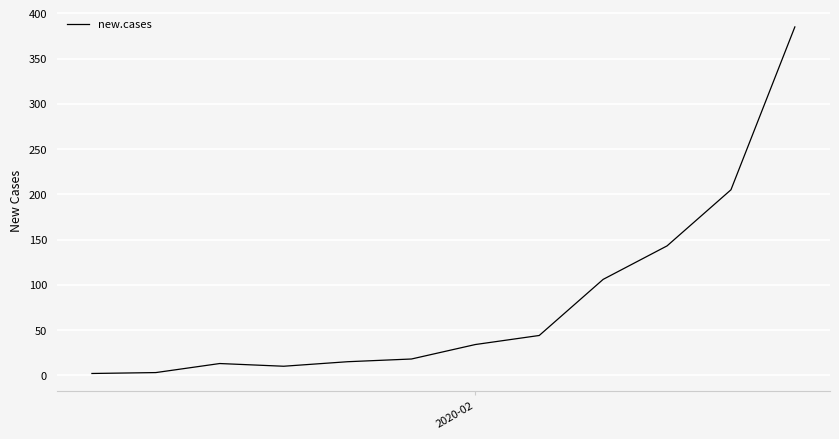

What is the difference between the maximum and minimum values?

383